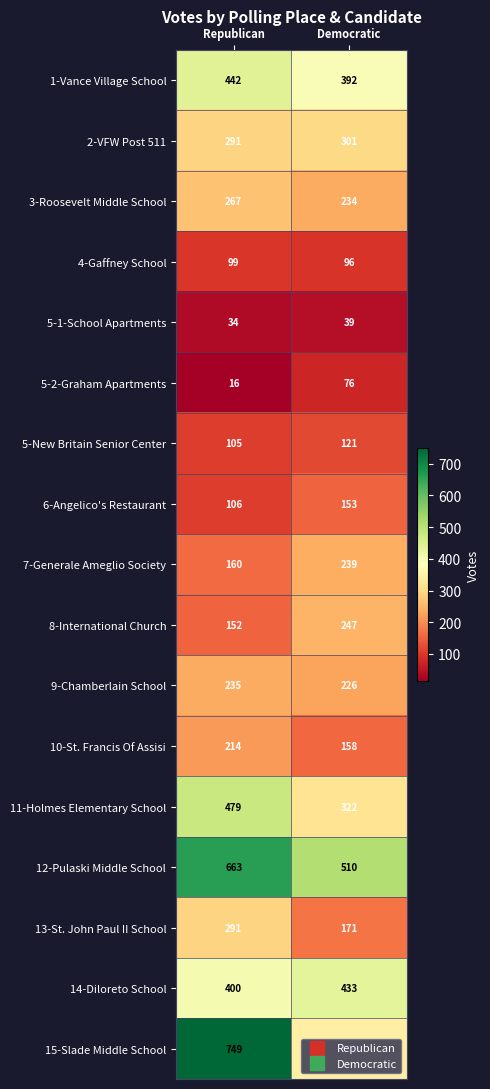

Which series has the largest total across all categories?

12-Pulaski Middle School